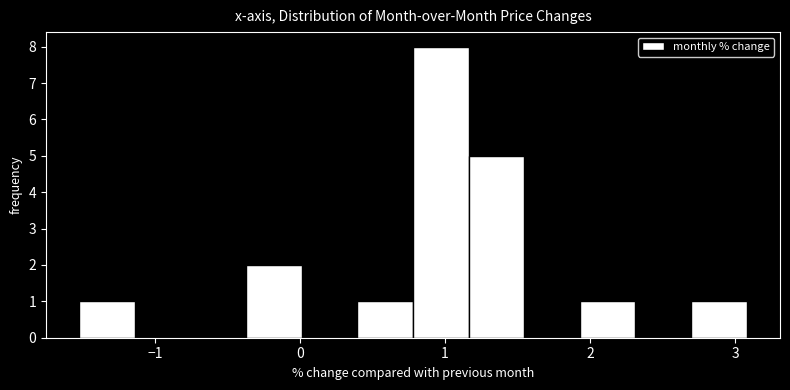

Read against the x-axis, roughly where is the centre of the tallest bar?

1.0